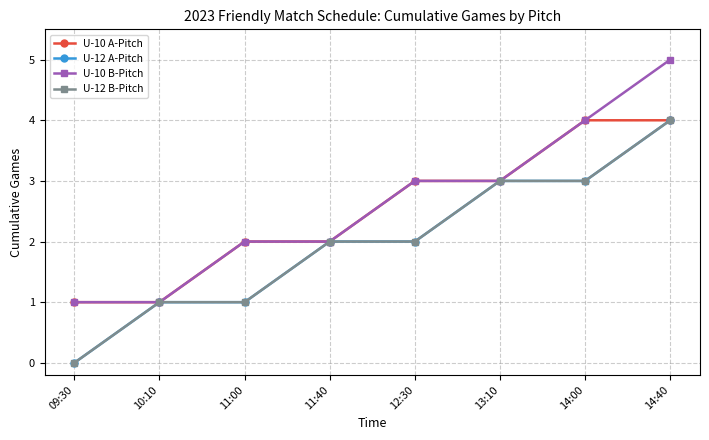

Is it true that U-10 B-Pitch equals 1 at 12:30?

False